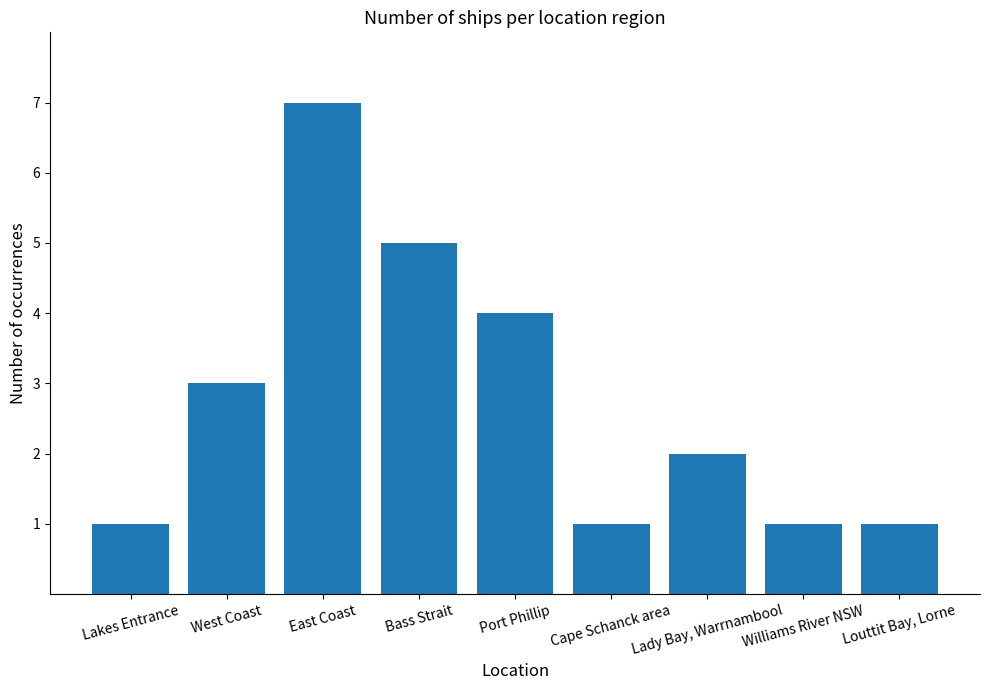

What is the maximum value shown in the chart?

7